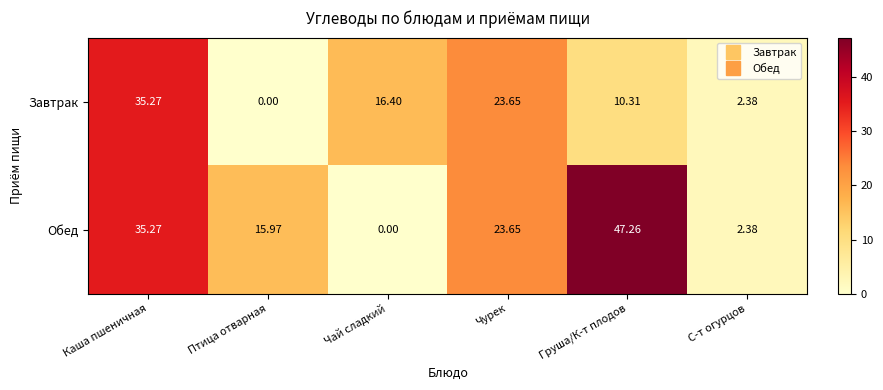

Where does the Завтрак series first go above 16?

Каша пшеничная